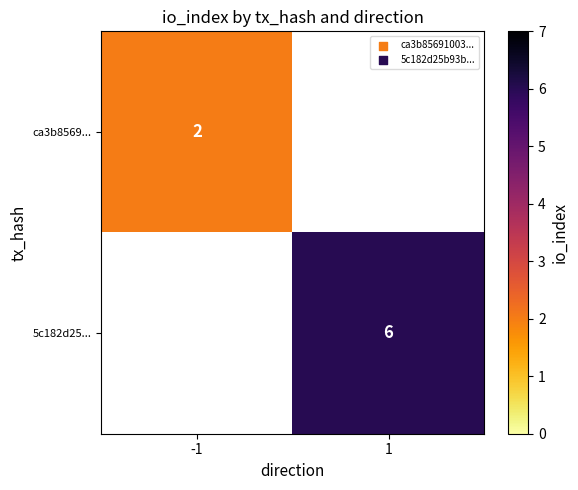

True or false: 5c182d25... has a value of 9.0 at 1.

False